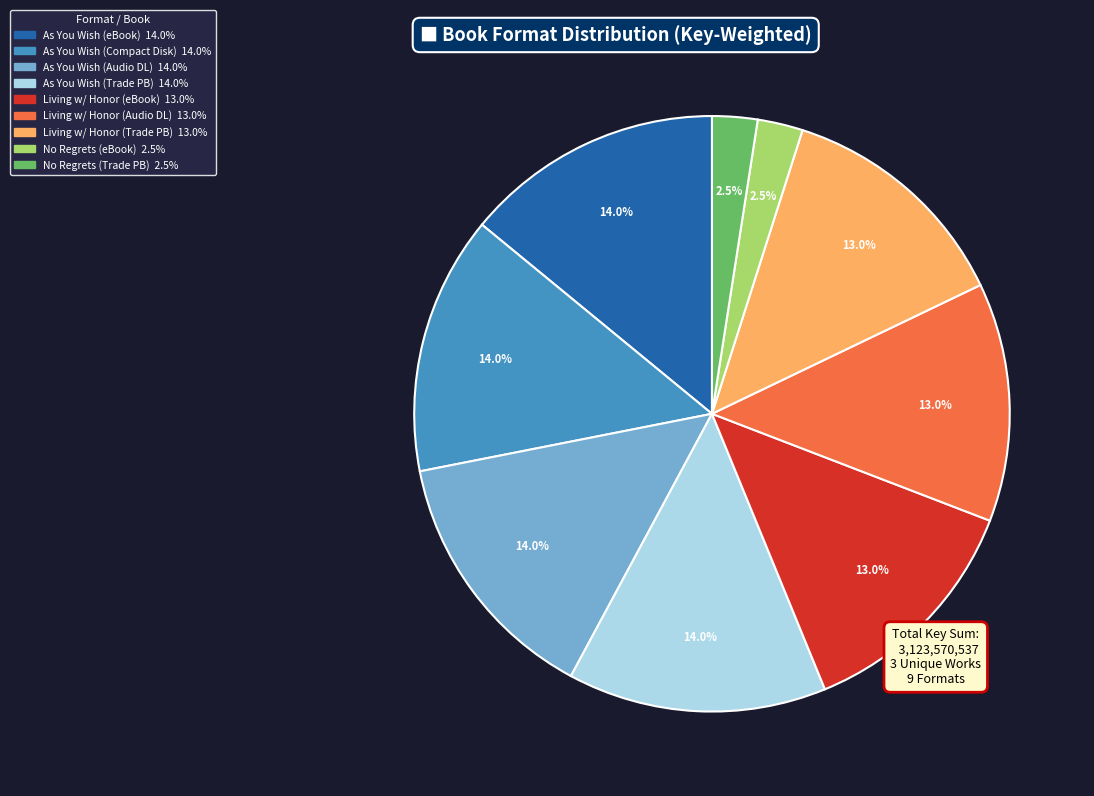

How many segments does this pie chart have?

9